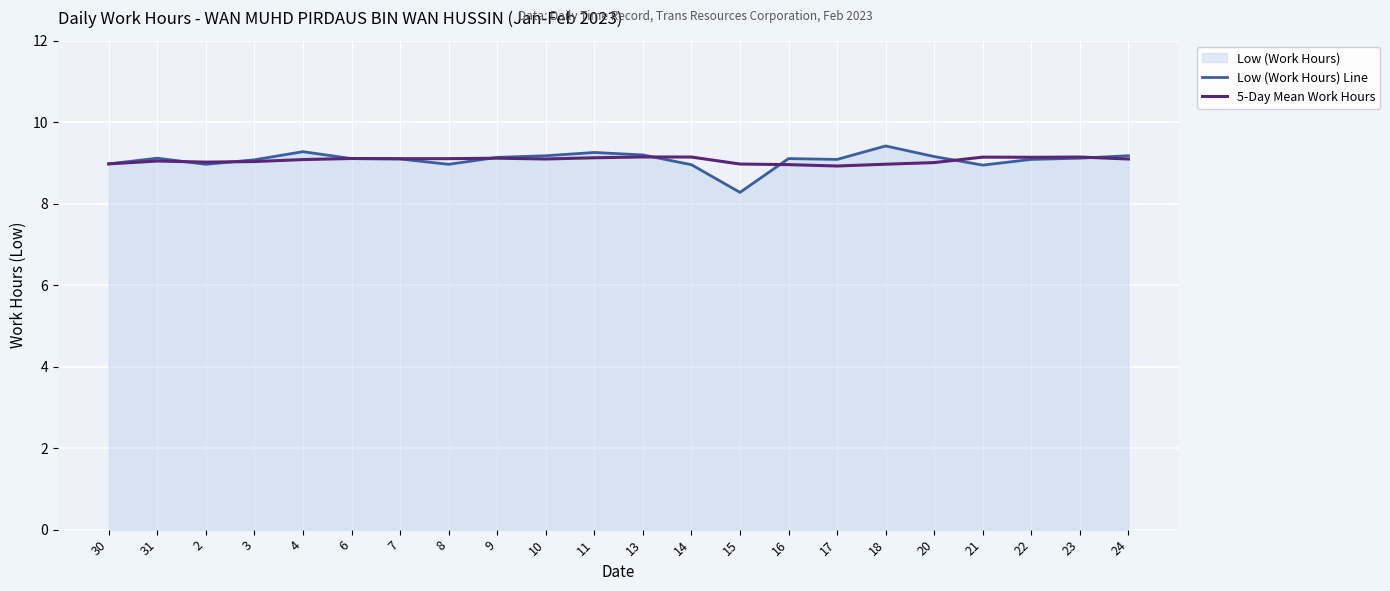

At 4, list the series in order from largest to smallest.

Low (Work Hours) Line, 5-Day Mean Work Hours